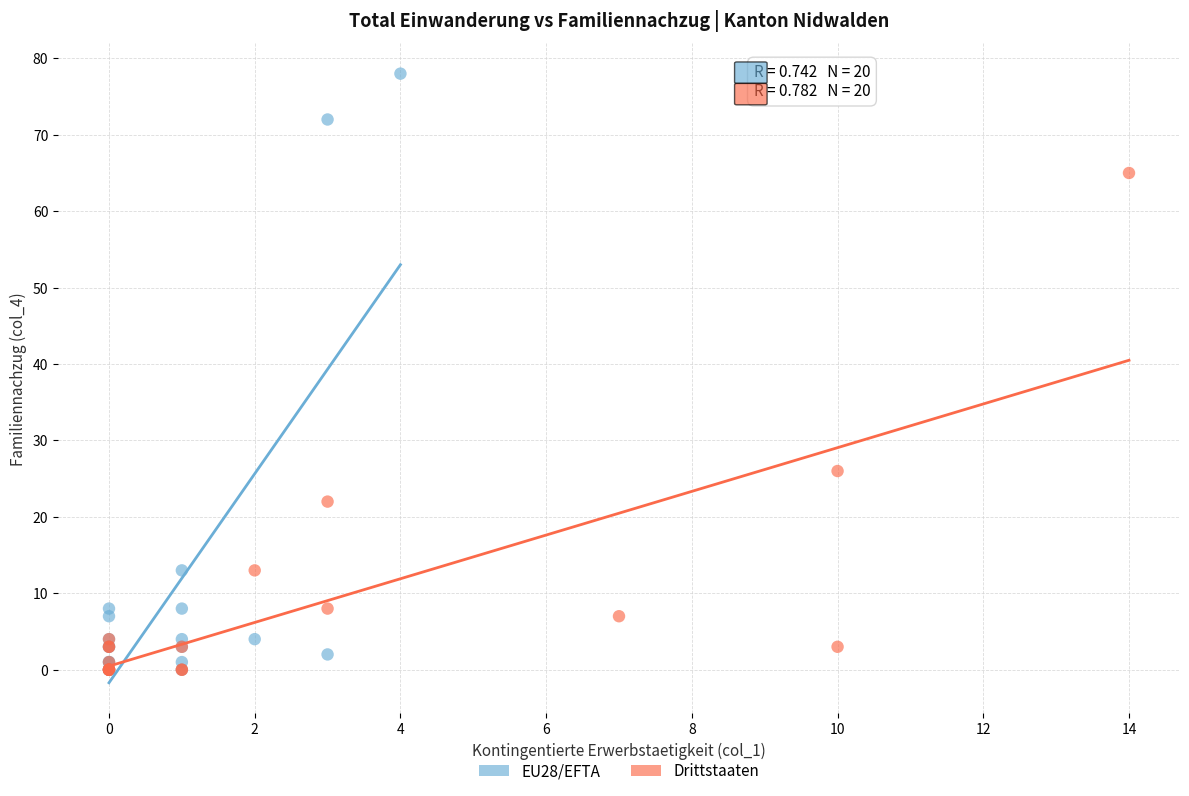

Which series has the widest spread of Y values?

EU28/EFTA